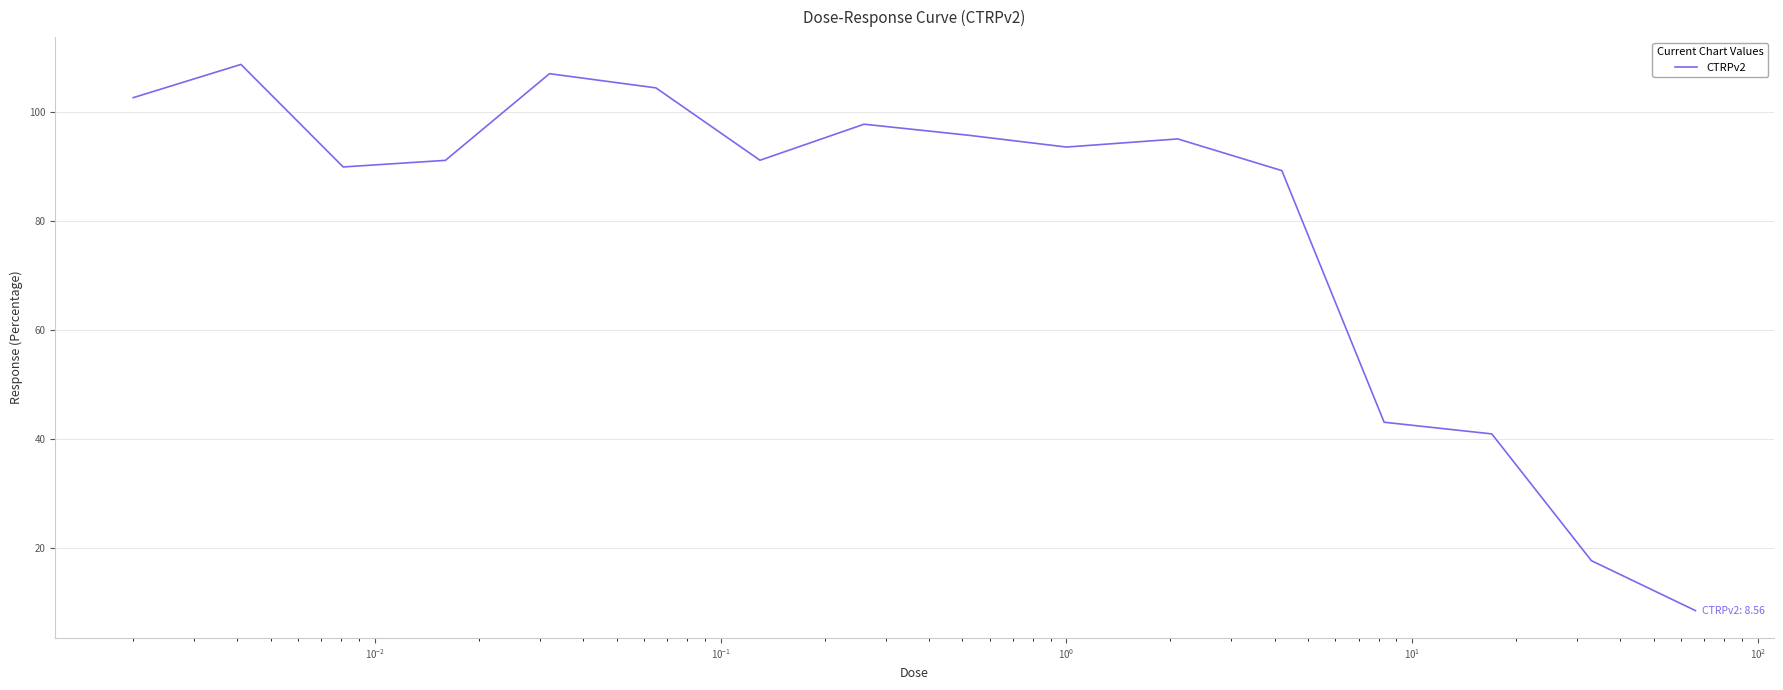

What is the difference between the maximum and minimum values?

100.1